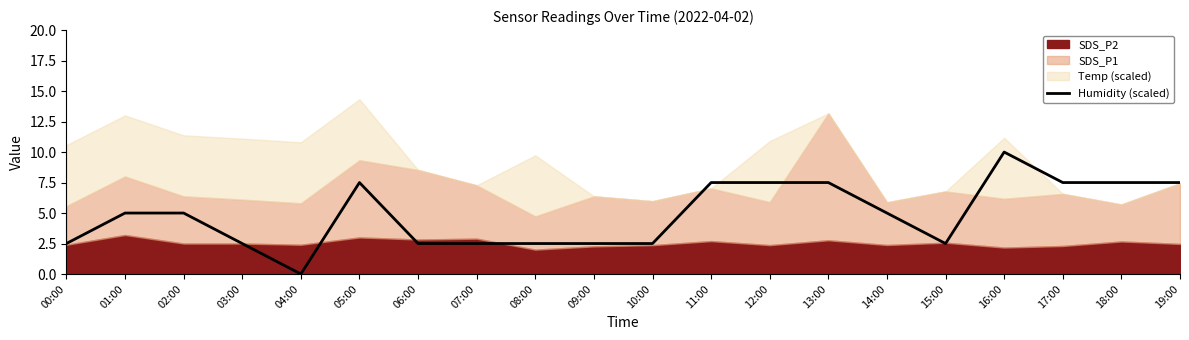

At which label does Humidity (scaled) reach its minimum?

04:00